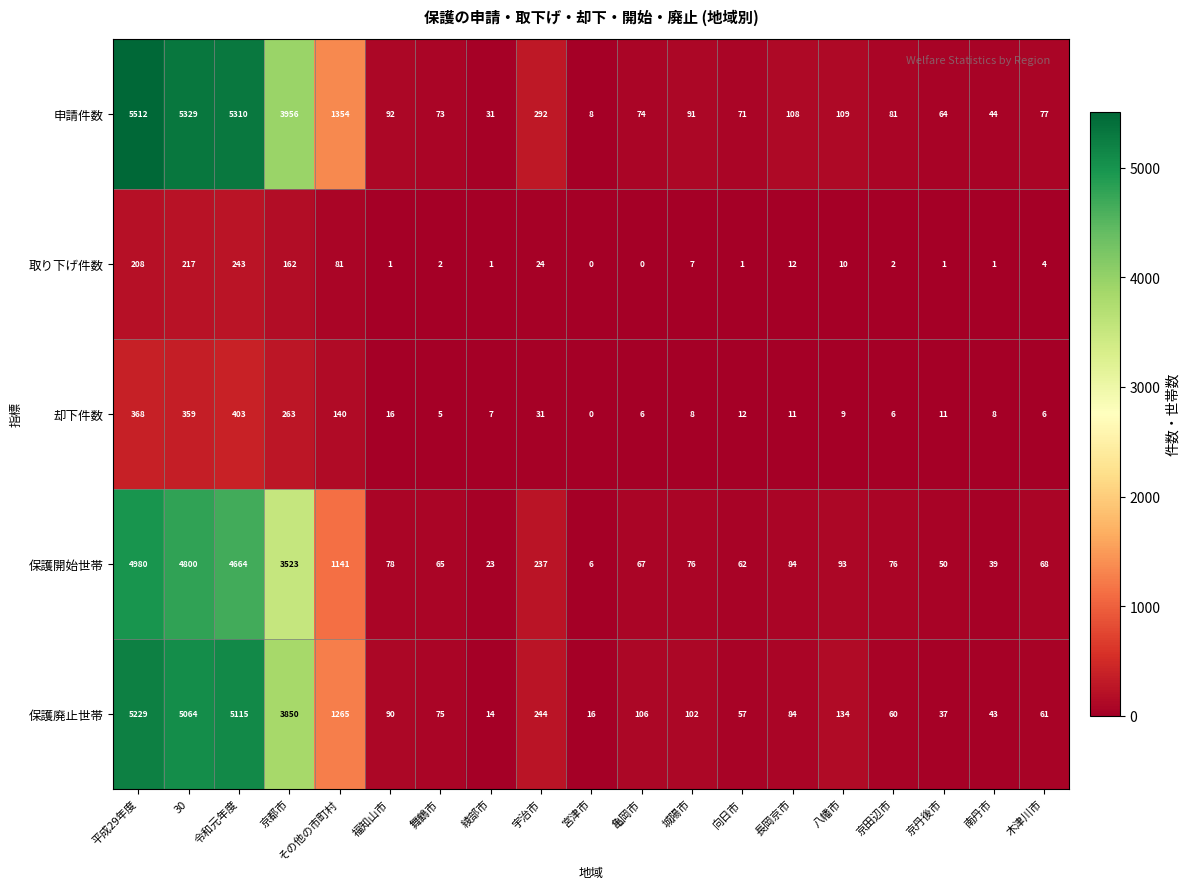

What is the highest value of the 保護廃止世帯 series?

5229